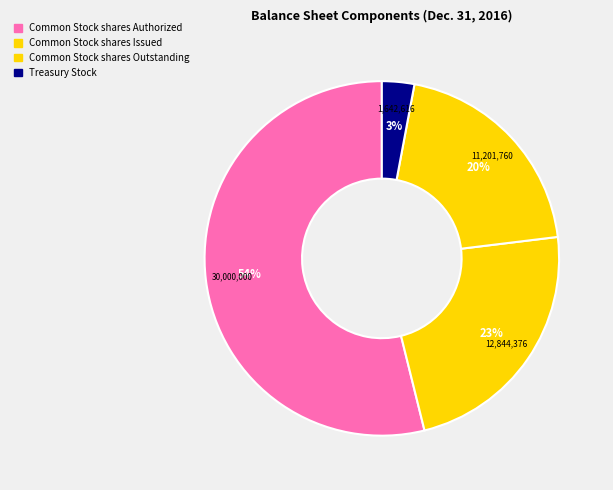

How many slices are in this pie chart?

4